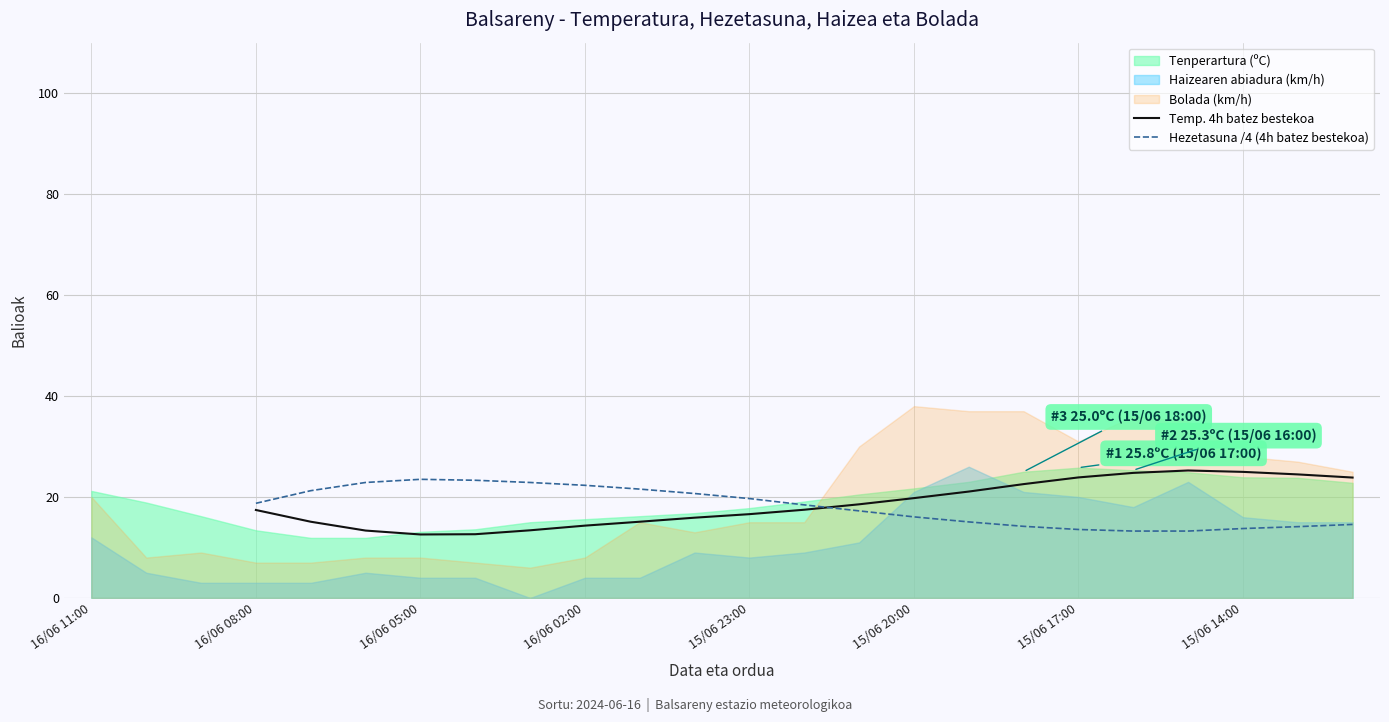

In Hezetasuna /4 (4h batez bestekoa), how many points are higher than both neighbors (excluding endpoints)?

1